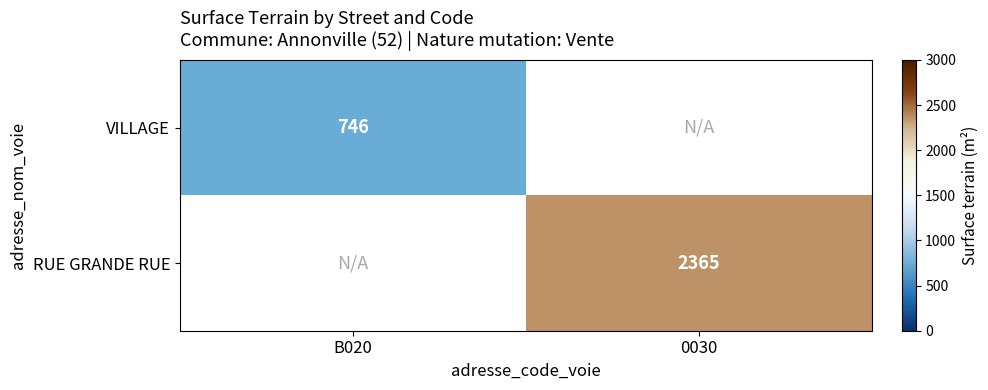

Which category has the lowest value across all series?

B020